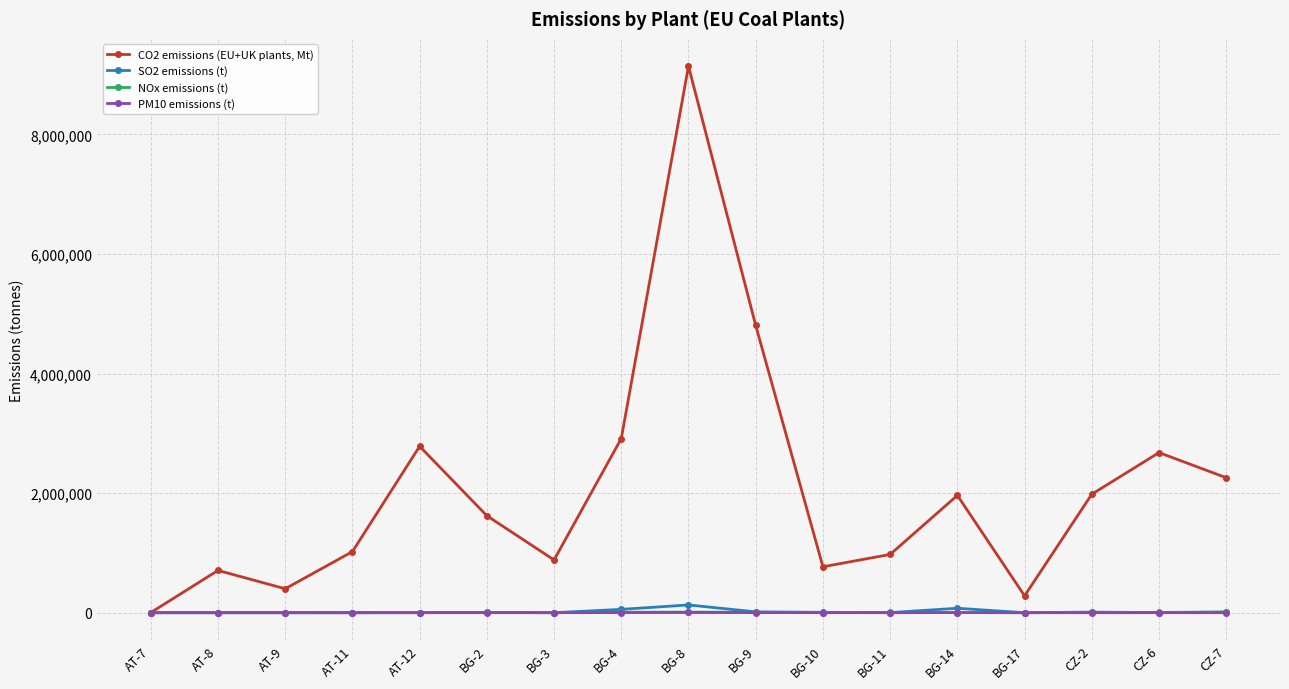

At which label does CO2 emissions (EU+UK plants, Mt) reach its peak?

BG-8